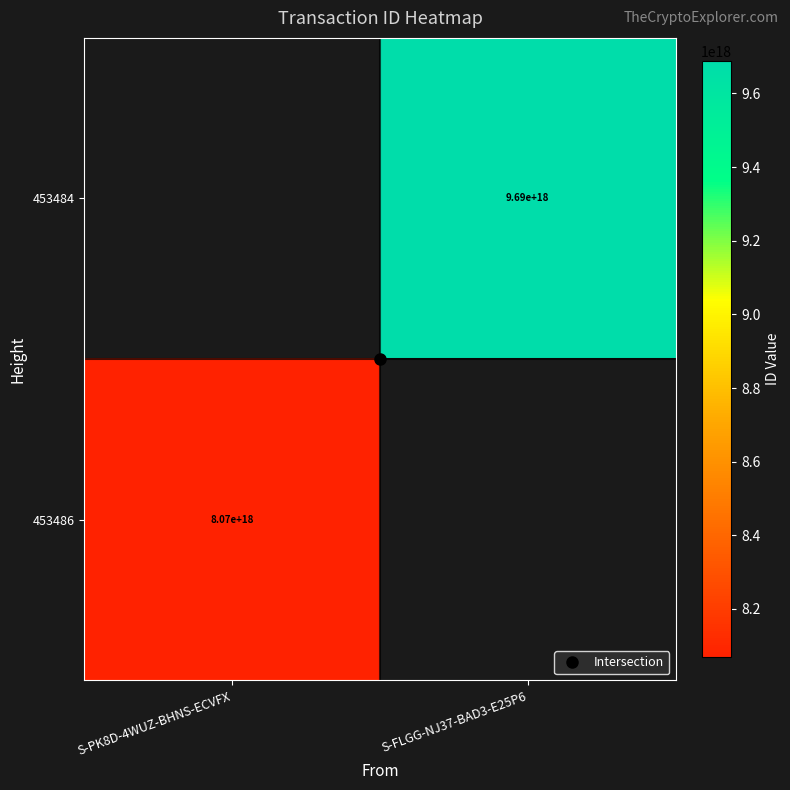

Count the number of data series in this chart.

2